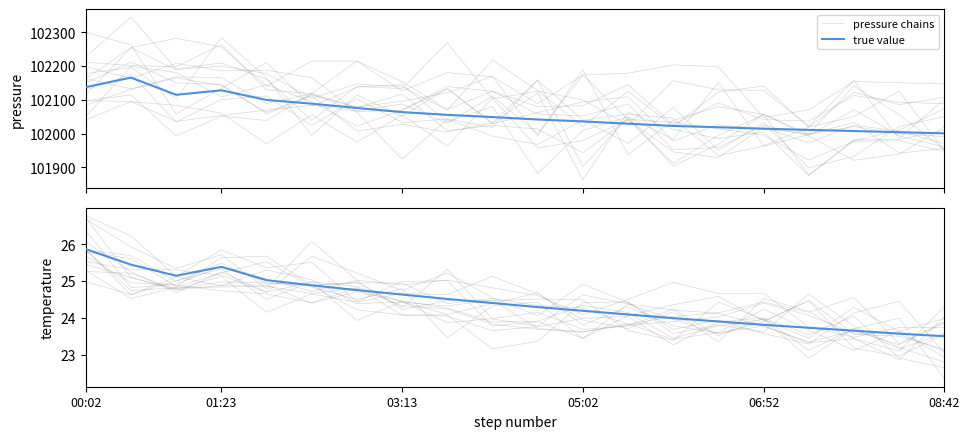

Between 16 and 19, which series saw the biggest shift?

pressure chains